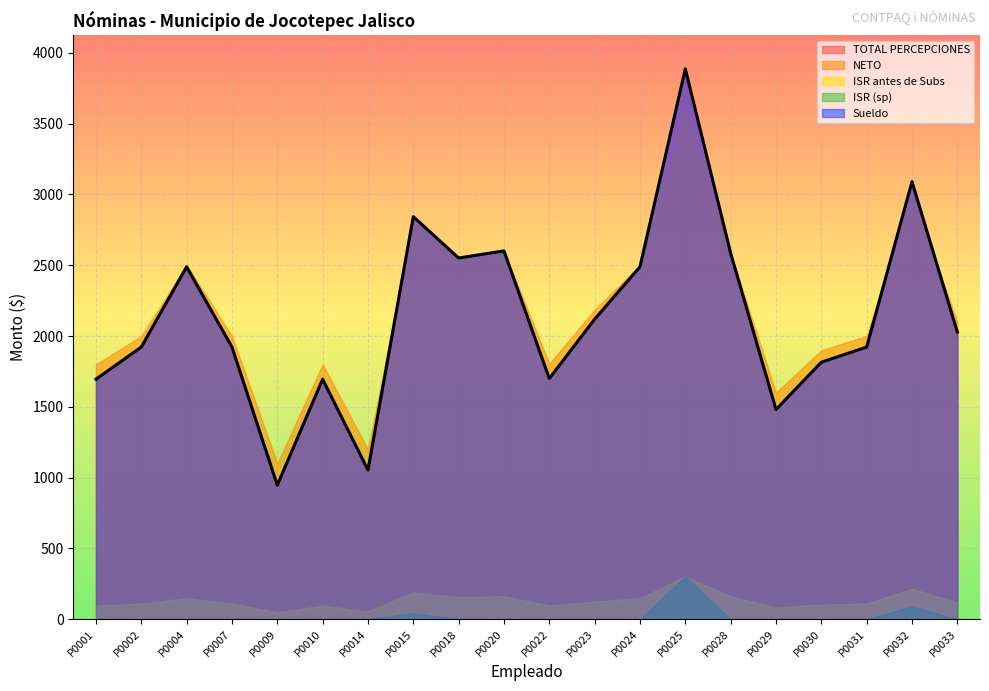

True or false: ISR (sp) and Sueldo intersect in this chart.

False